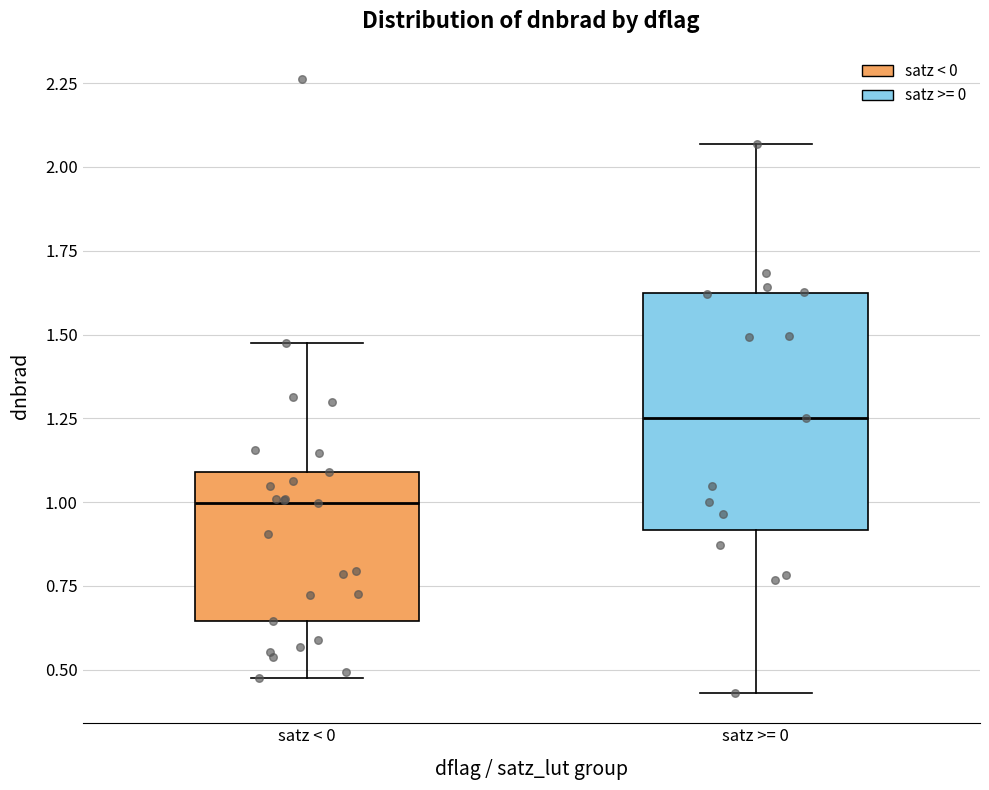

Reading left to right, transcribe this box plot: for each box, give where its median line is, the range the box spans, and where its two whiskers end, as read against the y-axis. The values are not printed on the chart, so give them approximately, as read against the axis.

satz < 0: median 1.00, box 0.65 to 1.10, whiskers 0.45 to 1.50
satz >= 0: median 1.25, box 0.90 to 1.65, whiskers 0.45 to 2.05